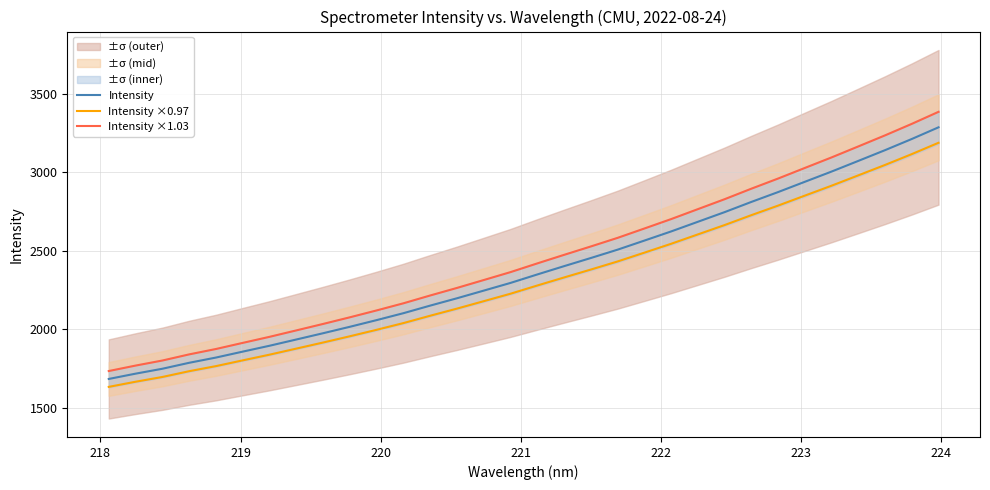

True or false: Intensity has more than 2 interior local peaks.

False